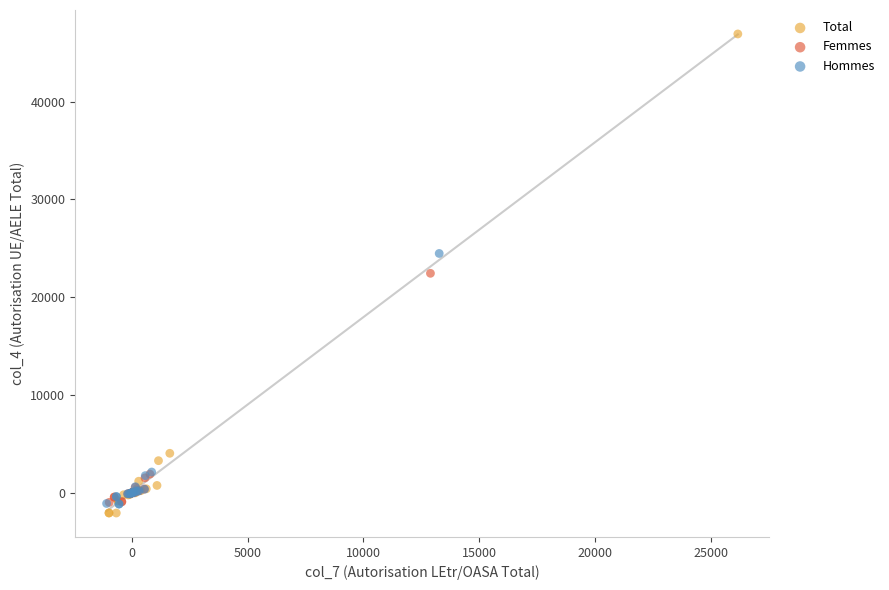

Which series reaches the maximum Y coordinate?

Total